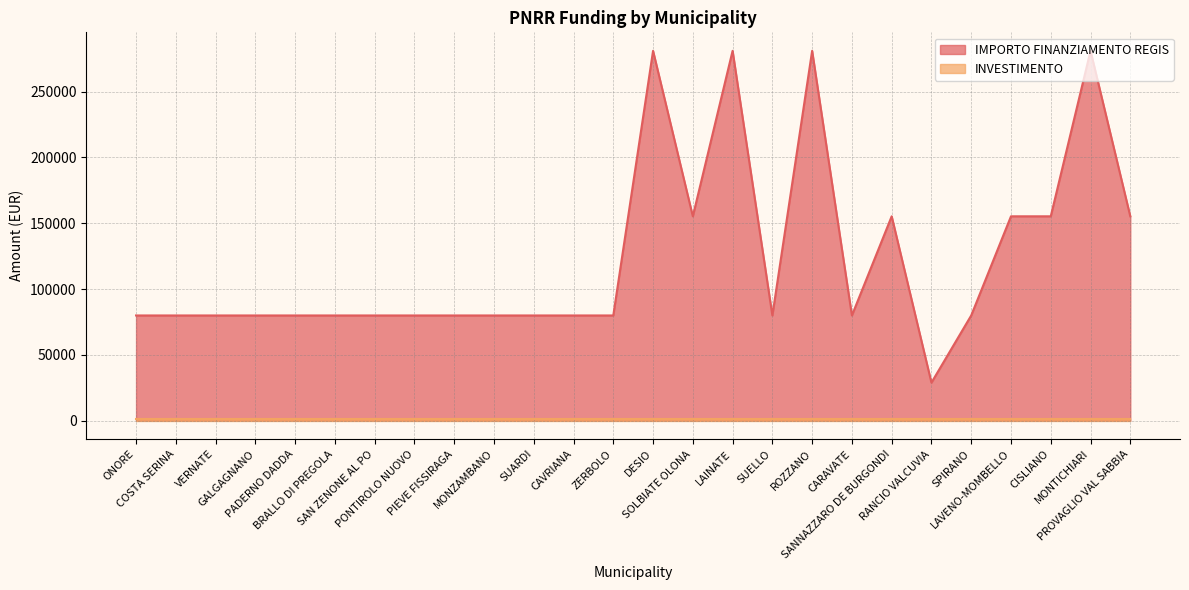

True or false: the data shows 176126 at ROZZANO.

False